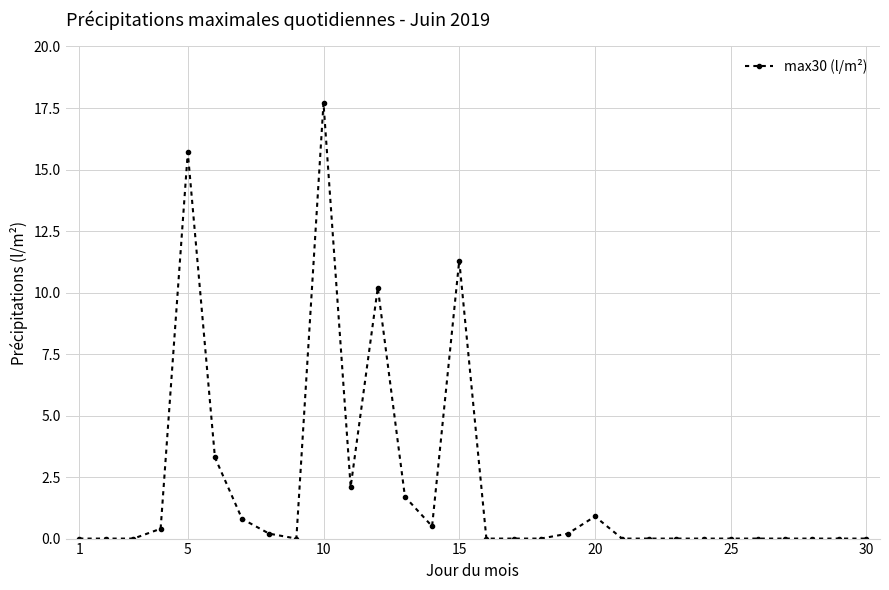

What is the difference between the maximum and second lowest values?

17.7